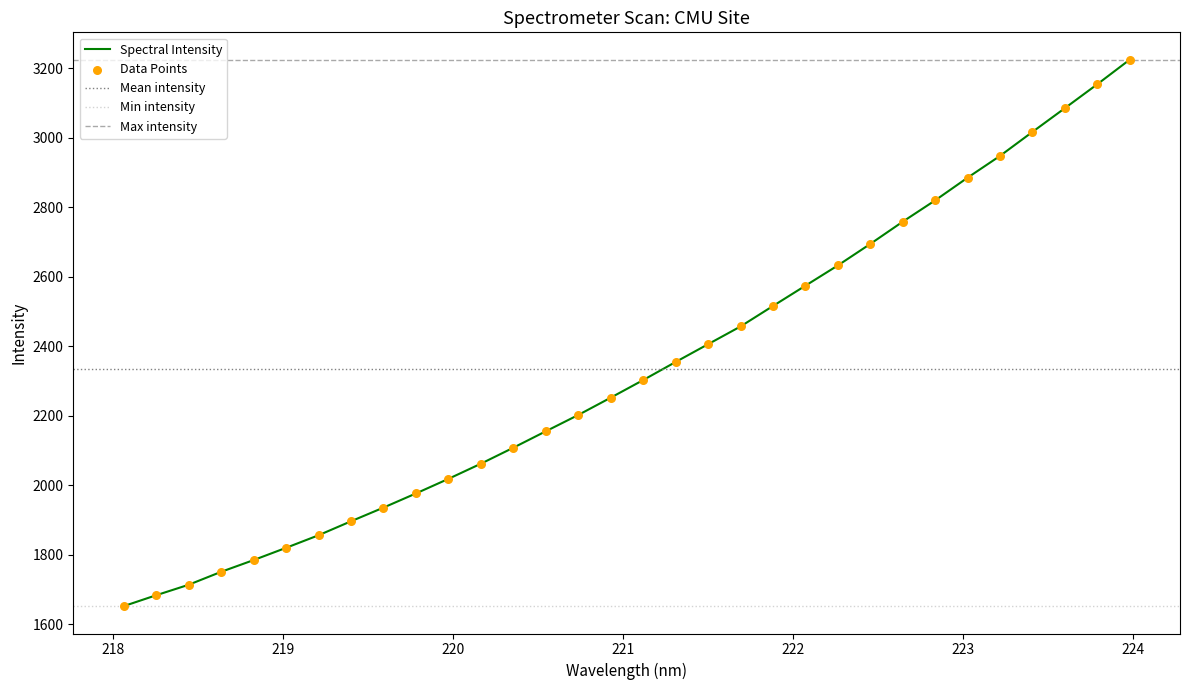

Between 218.442 and 221.3083, which is larger?

221.3083